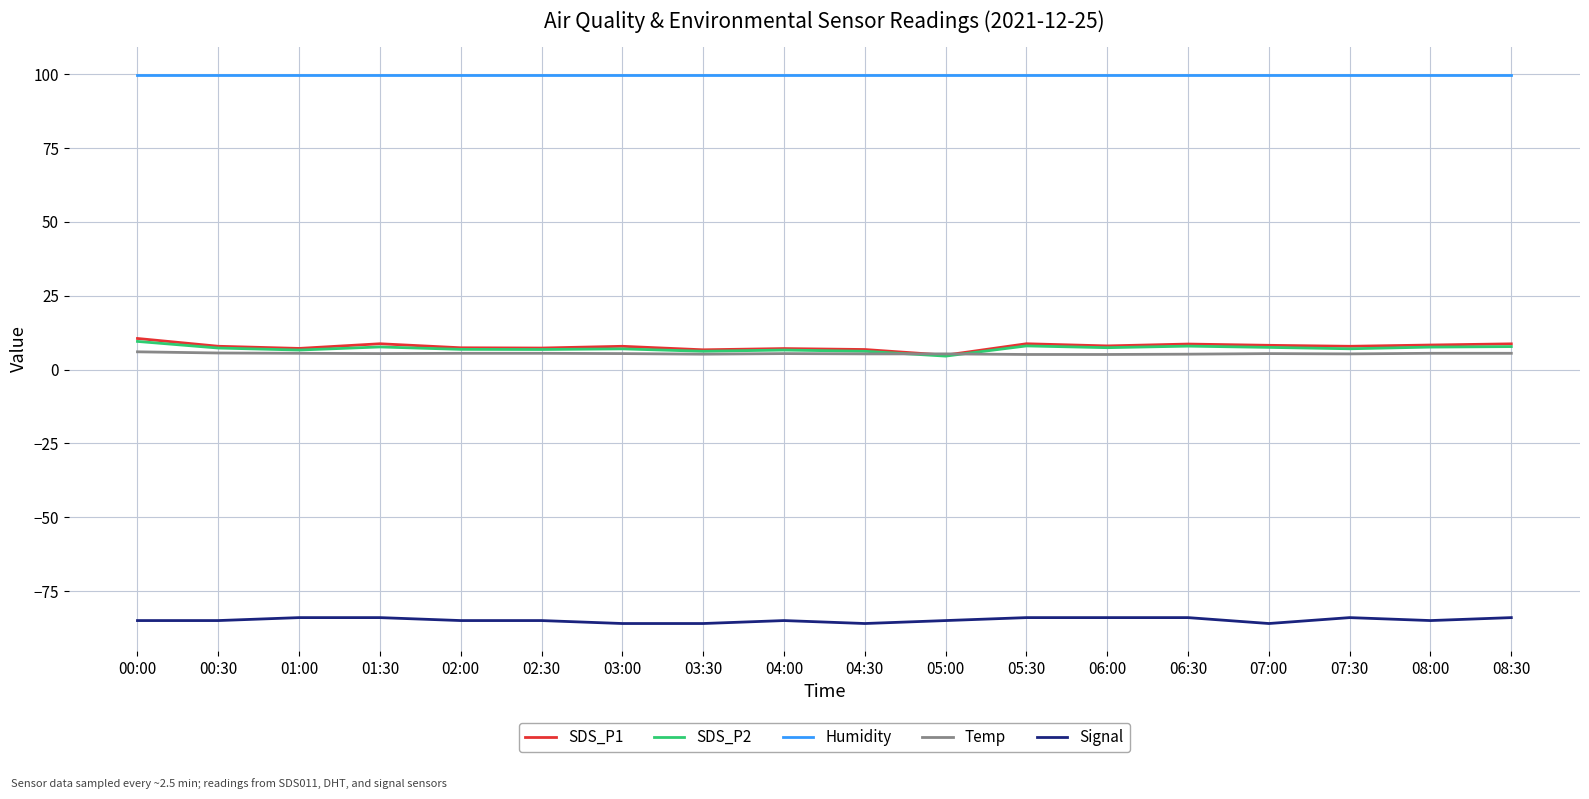

True or false: Humidity and Signal cross at least once.

False